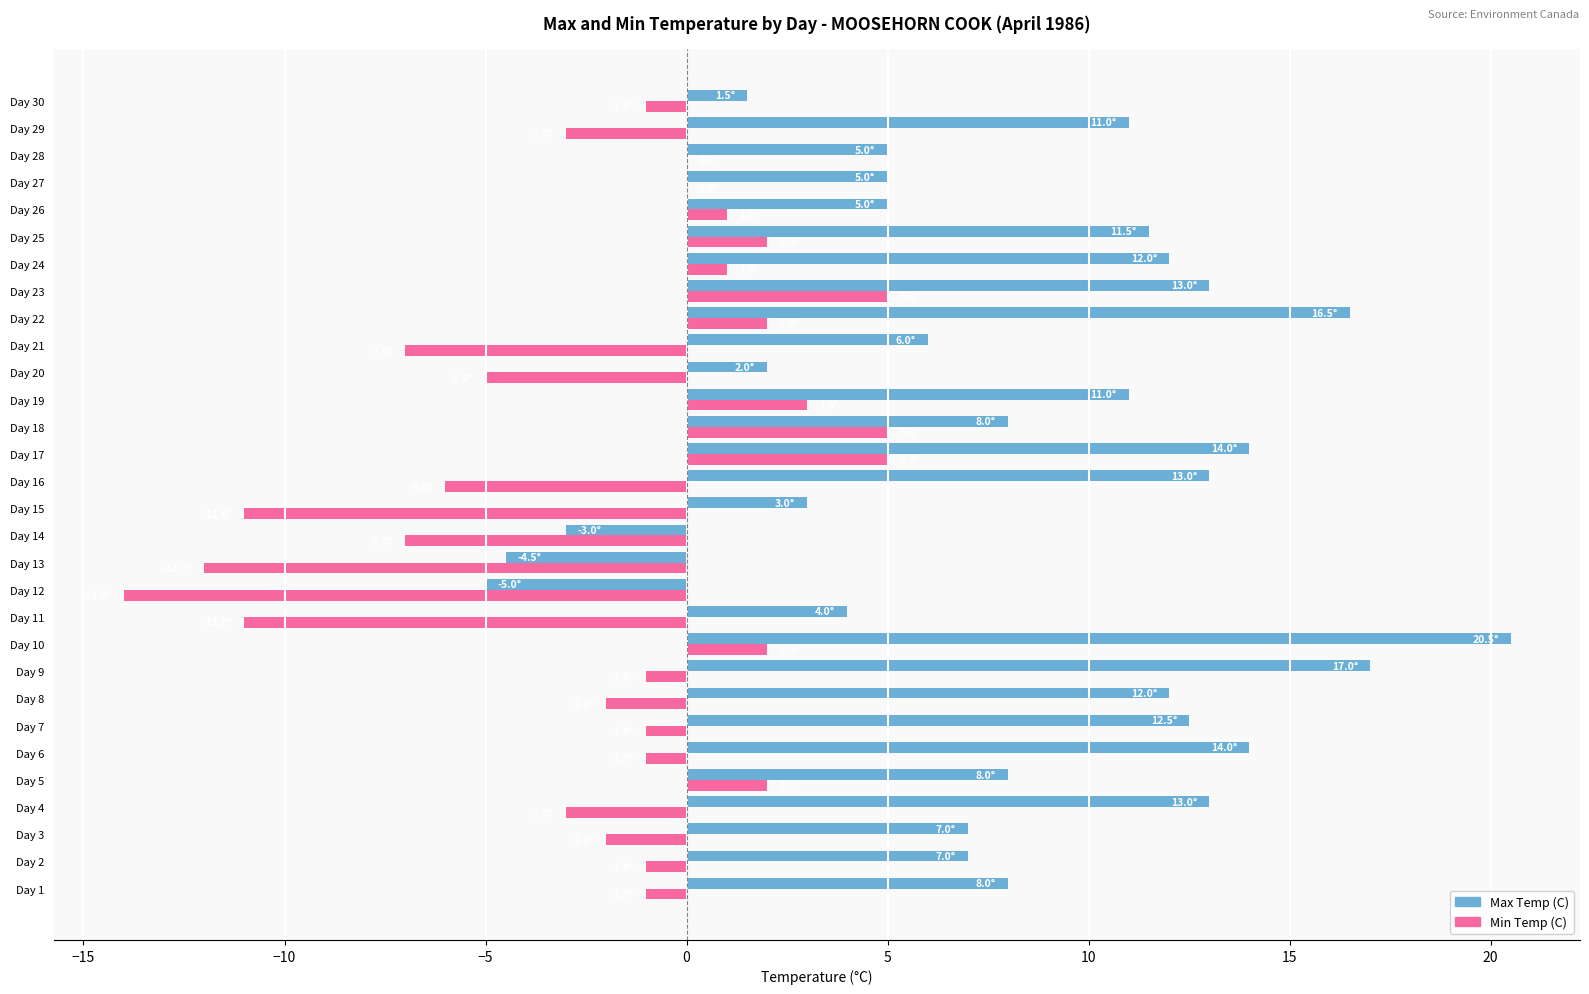

What is the total value across all series at Day 28?

5.0